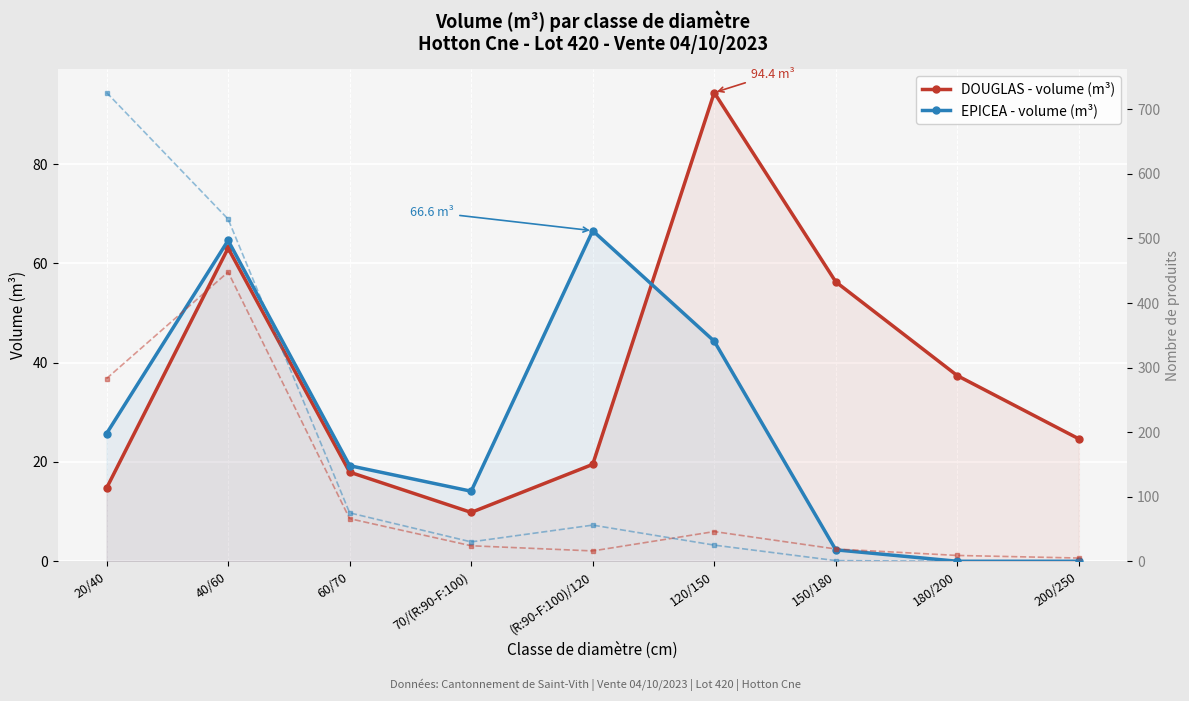

Reading left to right, transcribe all the data shown in this chart.

DOUGLAS - volume (m³): 20/40=14.7	40/60=63.1	60/70=18.0	70/(R:90-F:100)=9.8	(R:90-F:100)/120=19.5	120/150=94.4	150/180=56.3	180/200=37.4	200/250=24.7
EPICEA - volume (m³): 20/40=25.7	40/60=64.6	60/70=19.3	70/(R:90-F:100)=14.1	(R:90-F:100)/120=66.6	120/150=44.3	150/180=2.3	180/200=0.0	200/250=0.0
DOUGLAS - nb produits: 20/40=283.0	40/60=448.0	60/70=66.0	70/(R:90-F:100)=24.0	(R:90-F:100)/120=16.0	120/150=46.0	150/180=19.0	180/200=9.0	200/250=5.0
EPICEA - nb produits: 20/40=726.0	40/60=530.0	60/70=75.0	70/(R:90-F:100)=30.0	(R:90-F:100)/120=56.0	120/150=25.0	150/180=1.0	180/200=0.0	200/250=0.0